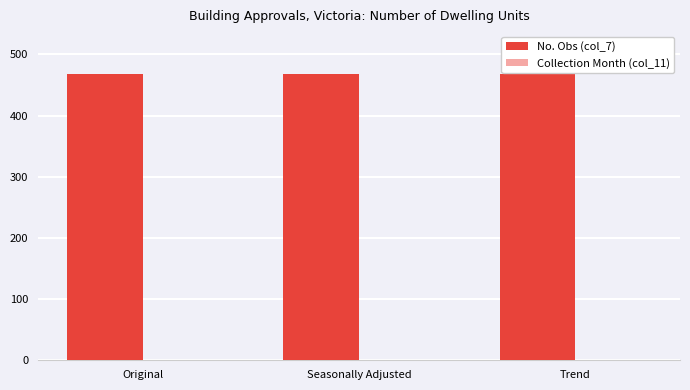

Which series has the largest total across all categories?

No. Obs (col_7)